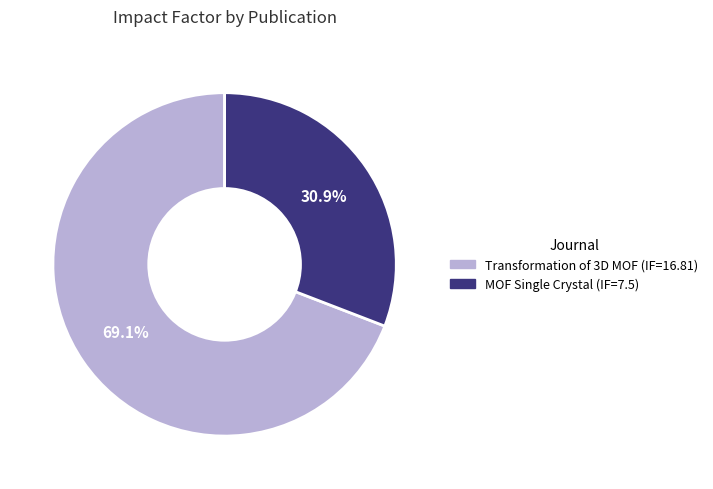

Does any single category account for the majority?

Yes